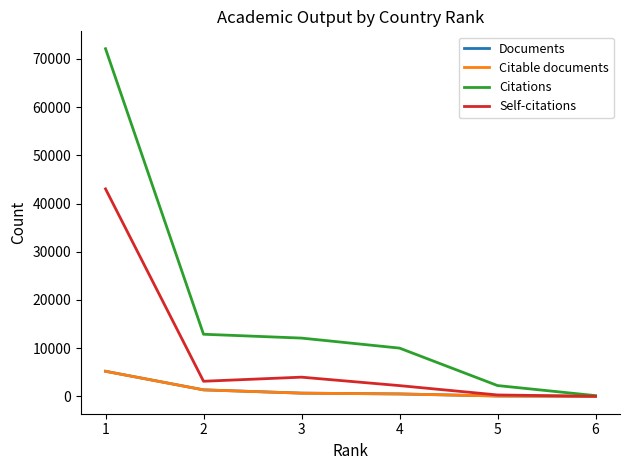

Which series has the largest total across all categories?

Citations